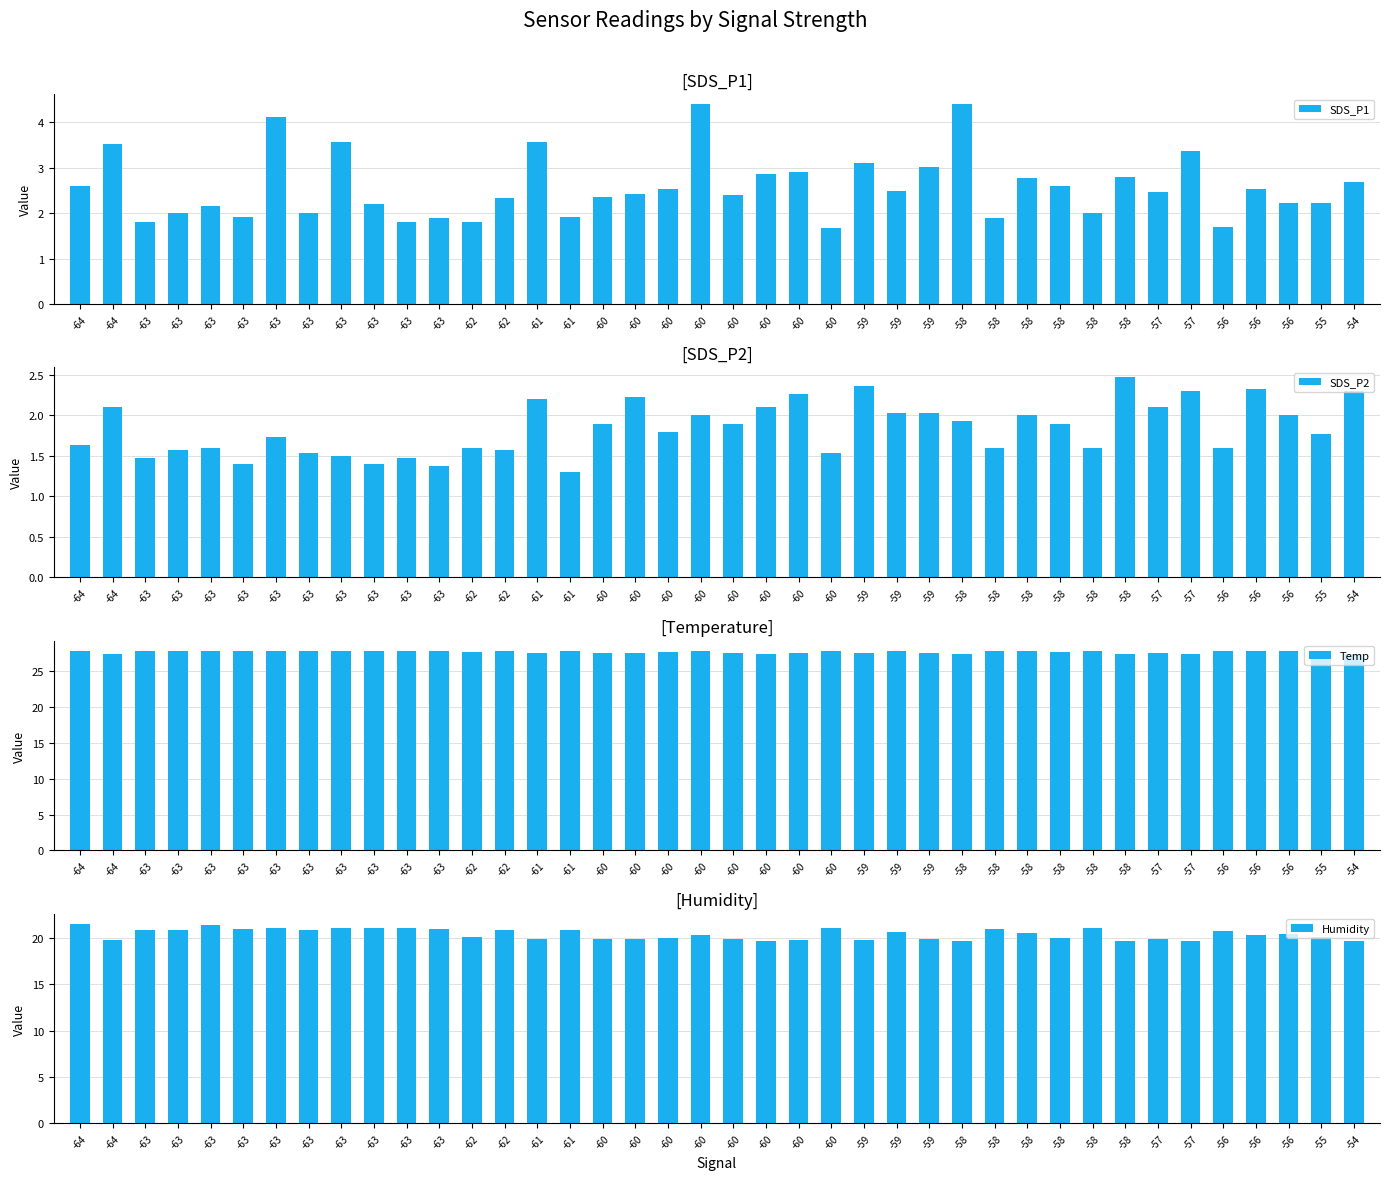

At which category is the sum across all series the highest?

-63